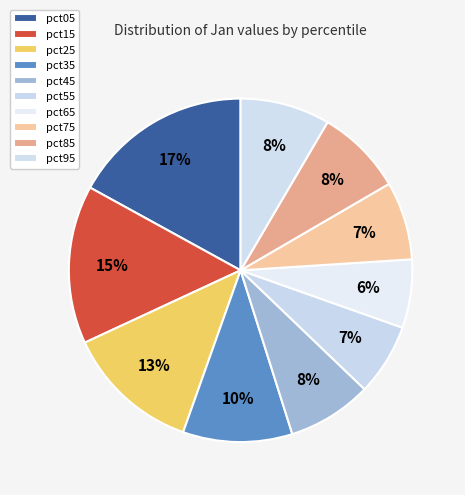

How many slices are in this pie chart?

10